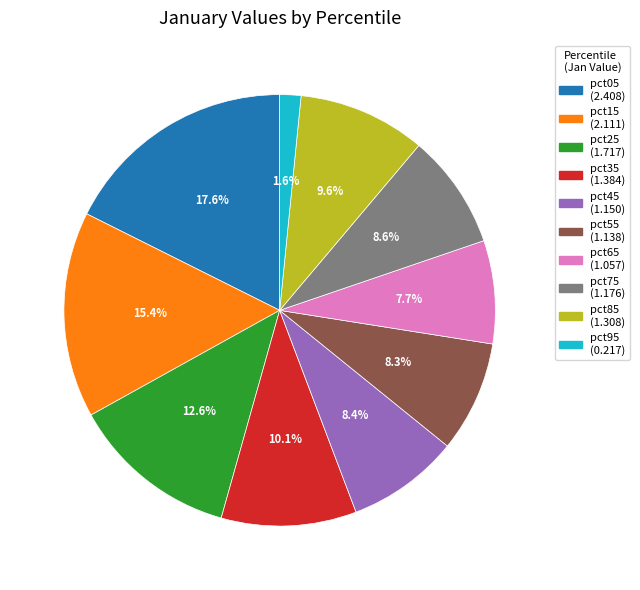

Which has a higher value, pct35 or pct45?

pct35